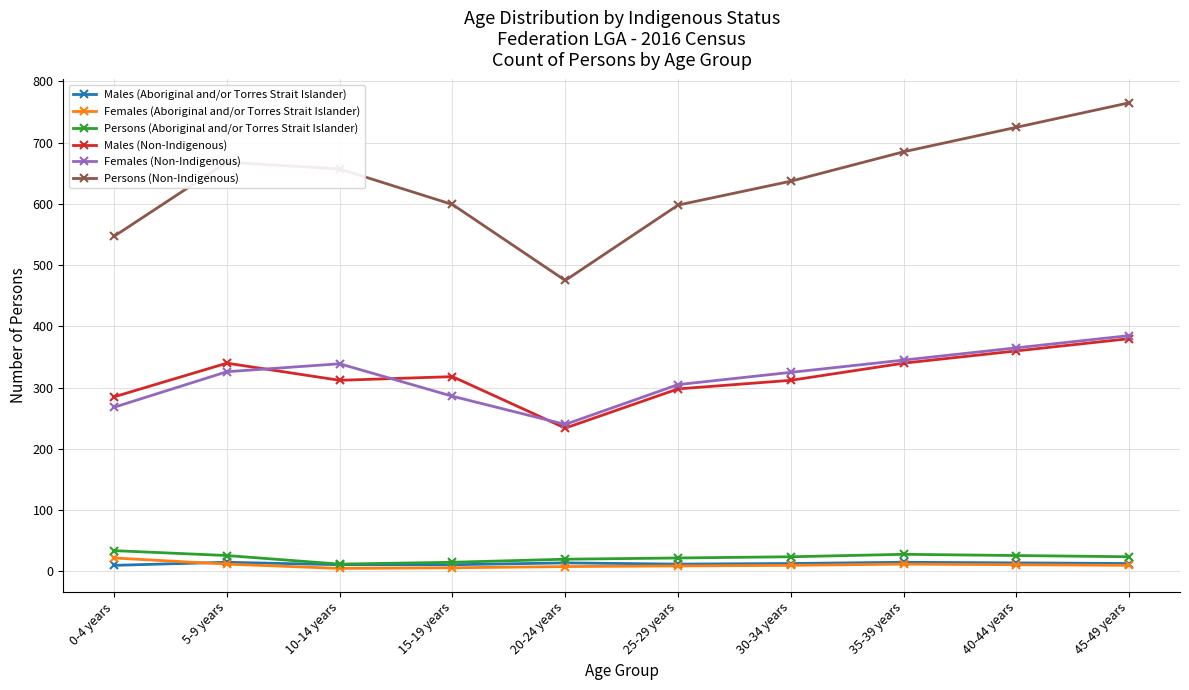

What is the difference between the Females (Aboriginal and/or Torres Strait Islander) values at 45-49 years and 0-4 years?

12